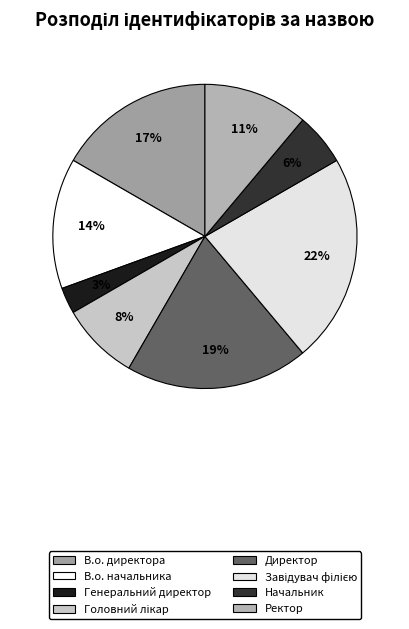

Rank the categories by value from lowest to highest.

Генеральний директор, Начальник, Головний лікар, Ректор, В.о. начальника, В.о. директора, Директор, Завідувач філією